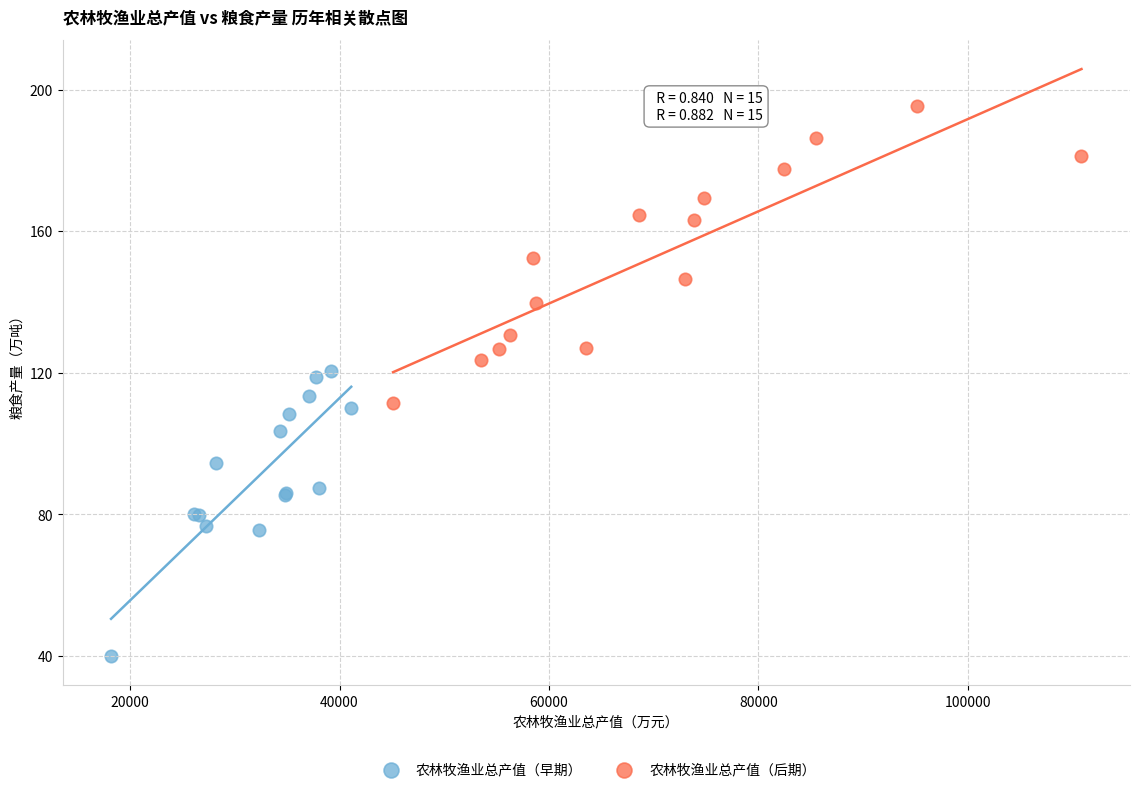

Which series has the widest spread of Y values?

农林牧渔业总产值（后期）